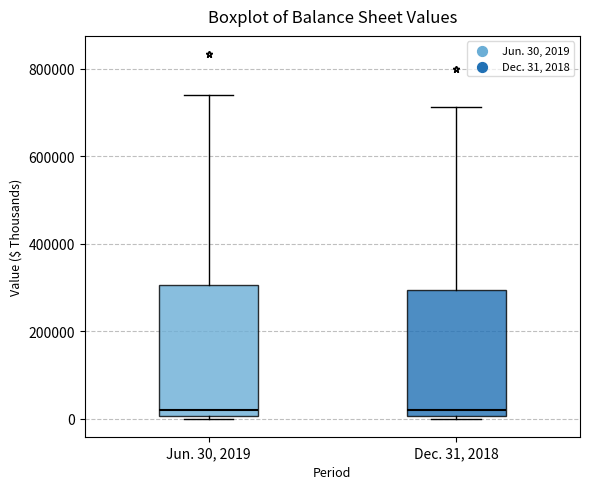

Reading left to right, read every box against the y-axis: the position of its median line, the range the box covers, and the ends of its whiskers. The values are not printed on the chart, so give them approximately, as read against the axis.

Jun. 30, 2019: median 20000, box 0 to 300000, whiskers 0 (just below the box's lower edge) to 740000
Dec. 31, 2018: median 20000, box 0 to 300000, whiskers 0 to 720000